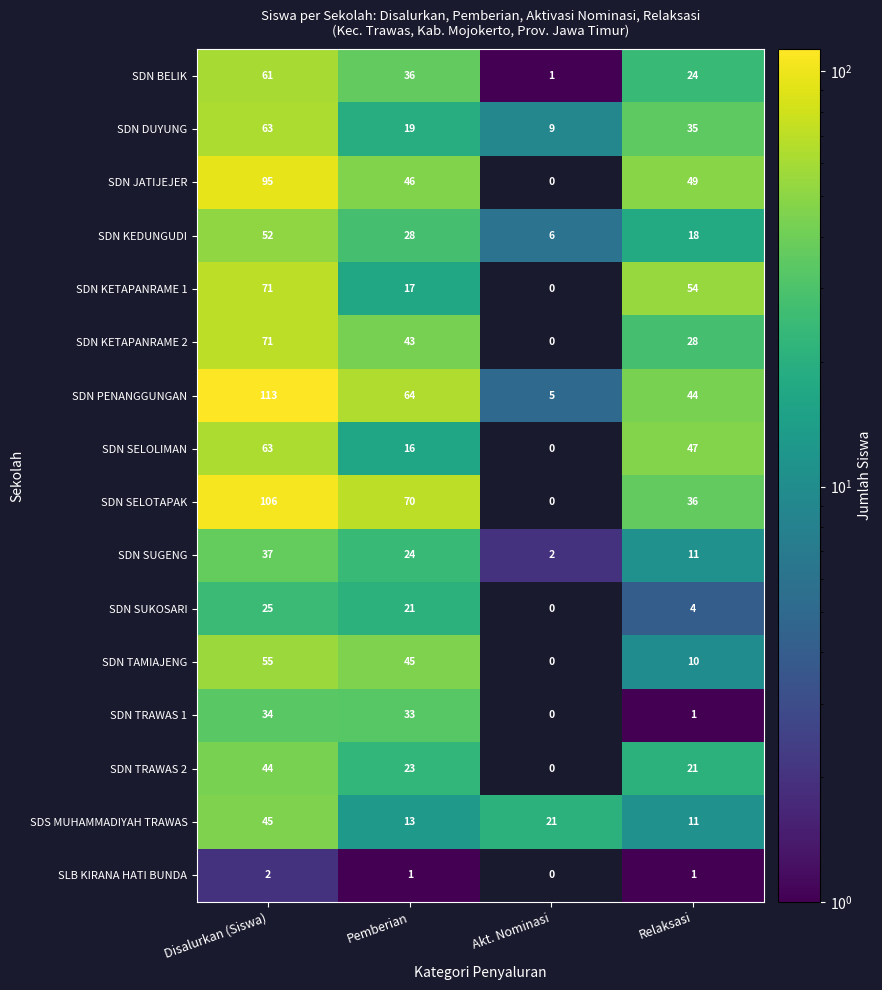

What is the average value of the SDN DUYUNG series?

32